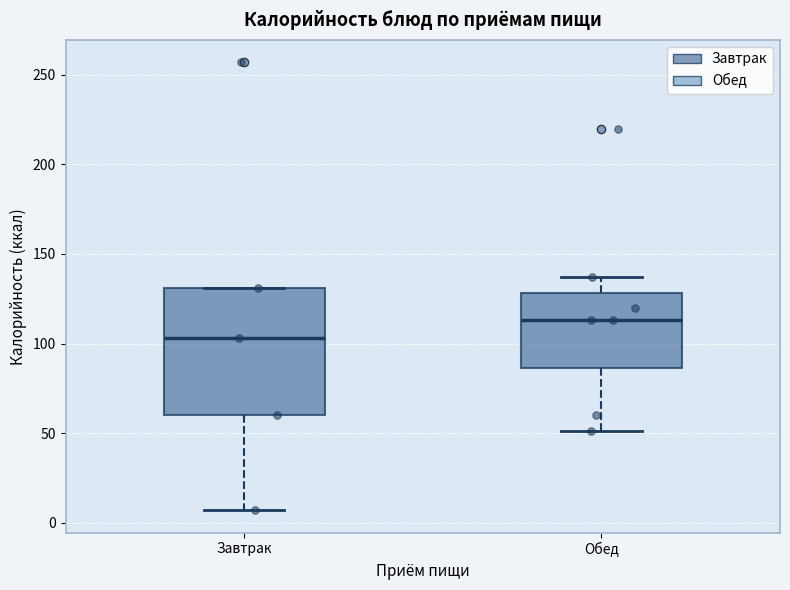

Which box has the highest median line?

Обед